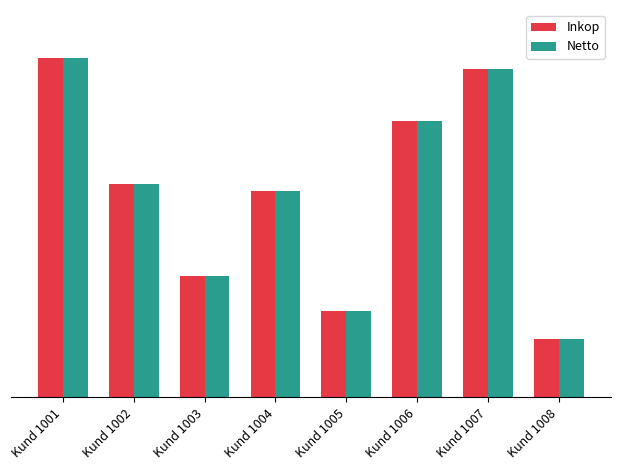

What are all the series names shown in the legend?

Inkop, Netto